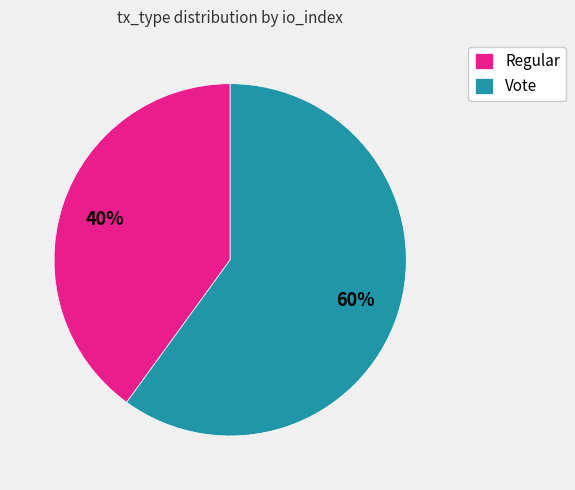

To the nearest percent, what portion does Regular represent?

40%